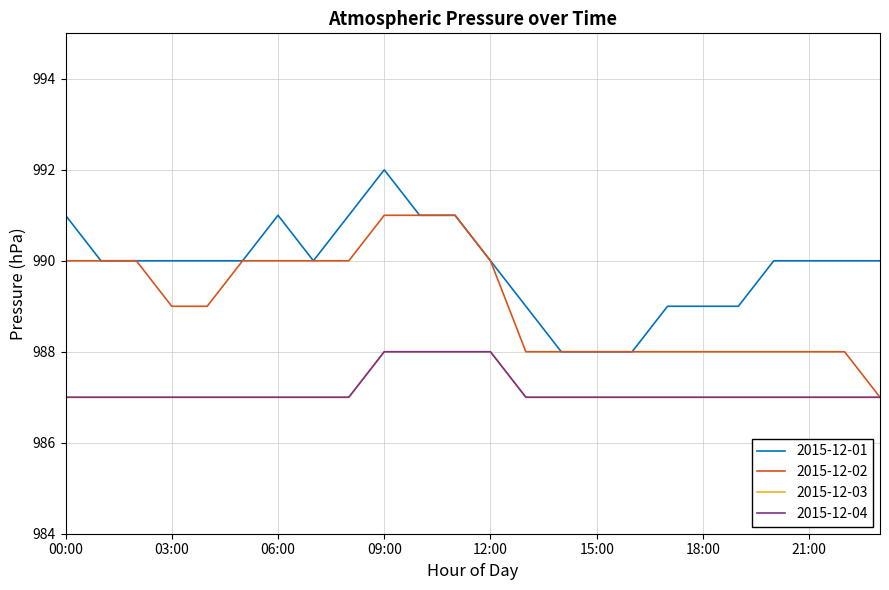

Count the 2015-12-01 values in the range 989 to 991.

20